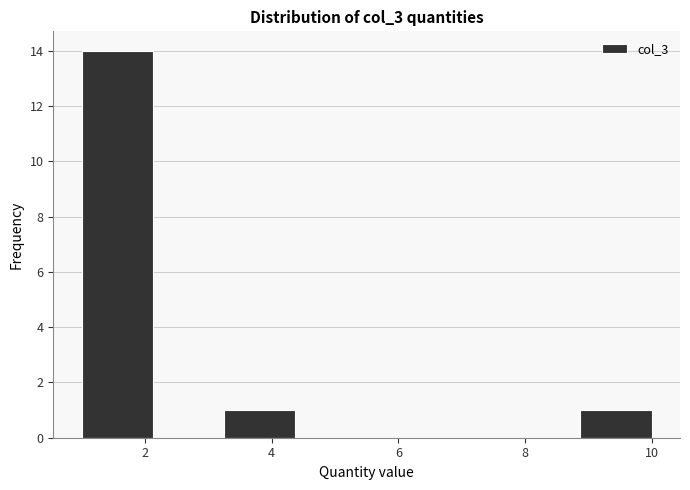

What is the height of the bar covering 3.2 to 4.4 on the x-axis? Neither the bar edges nor the heights are printed on the chart, so give them approximately, as read against the axes.

1